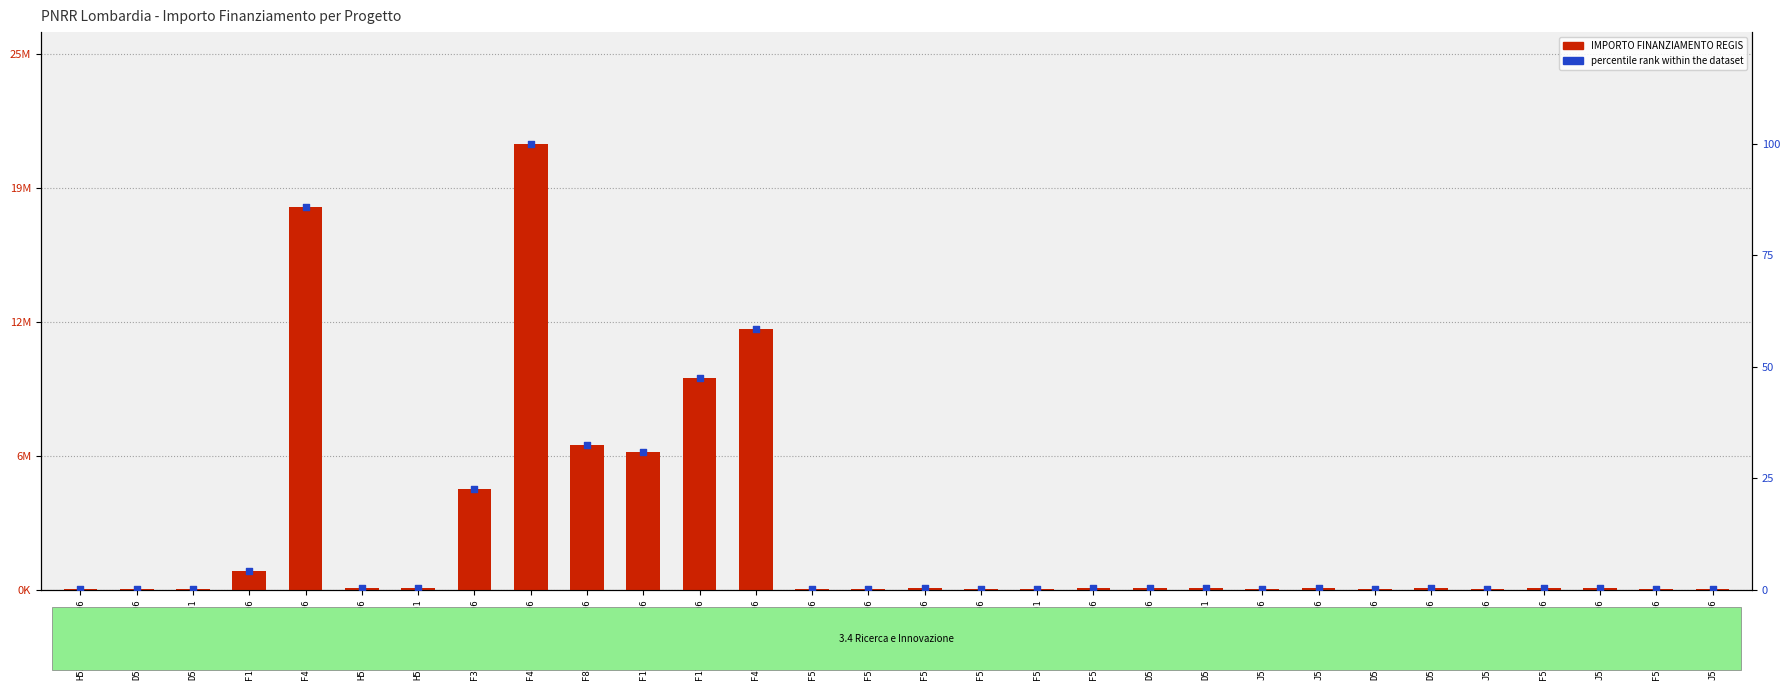

What is the total value across all series at D53D23001180006?

77926.9